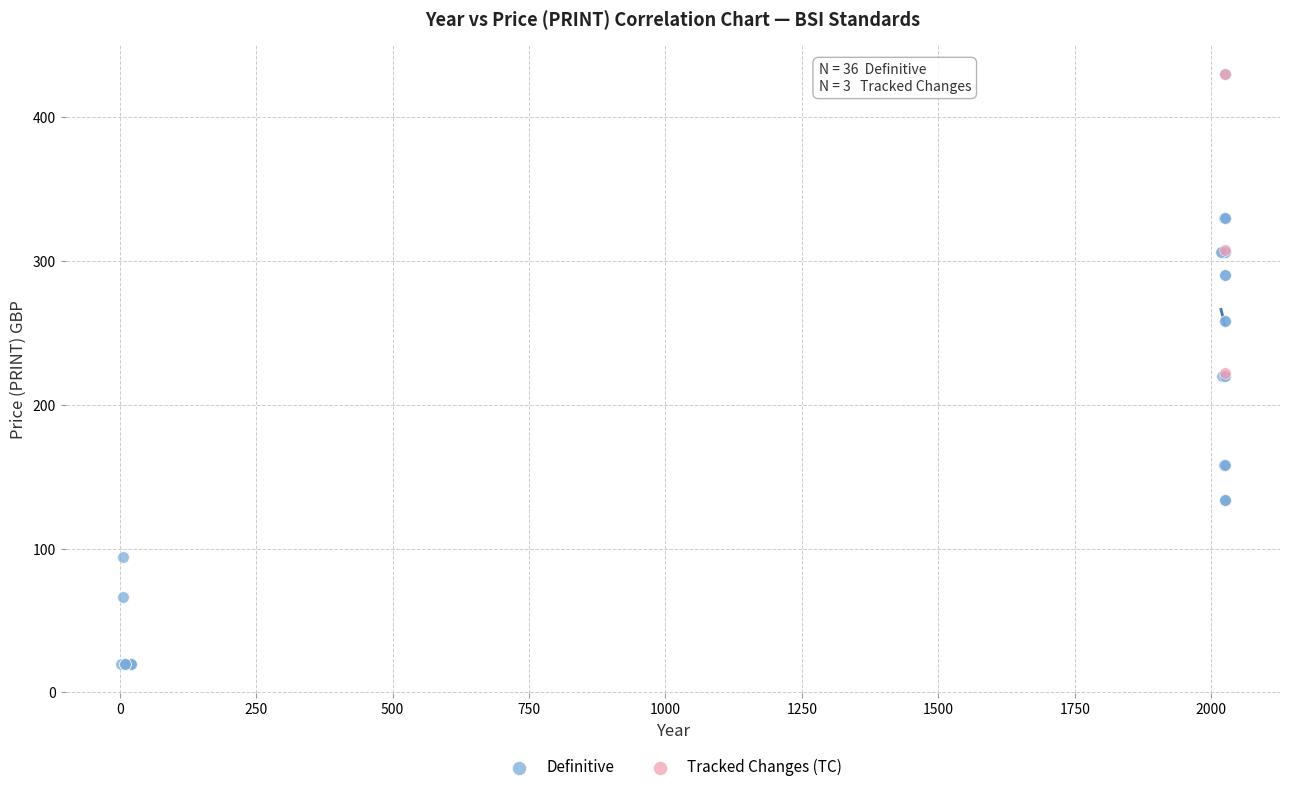

Which series has the widest spread of Y values?

Definitive